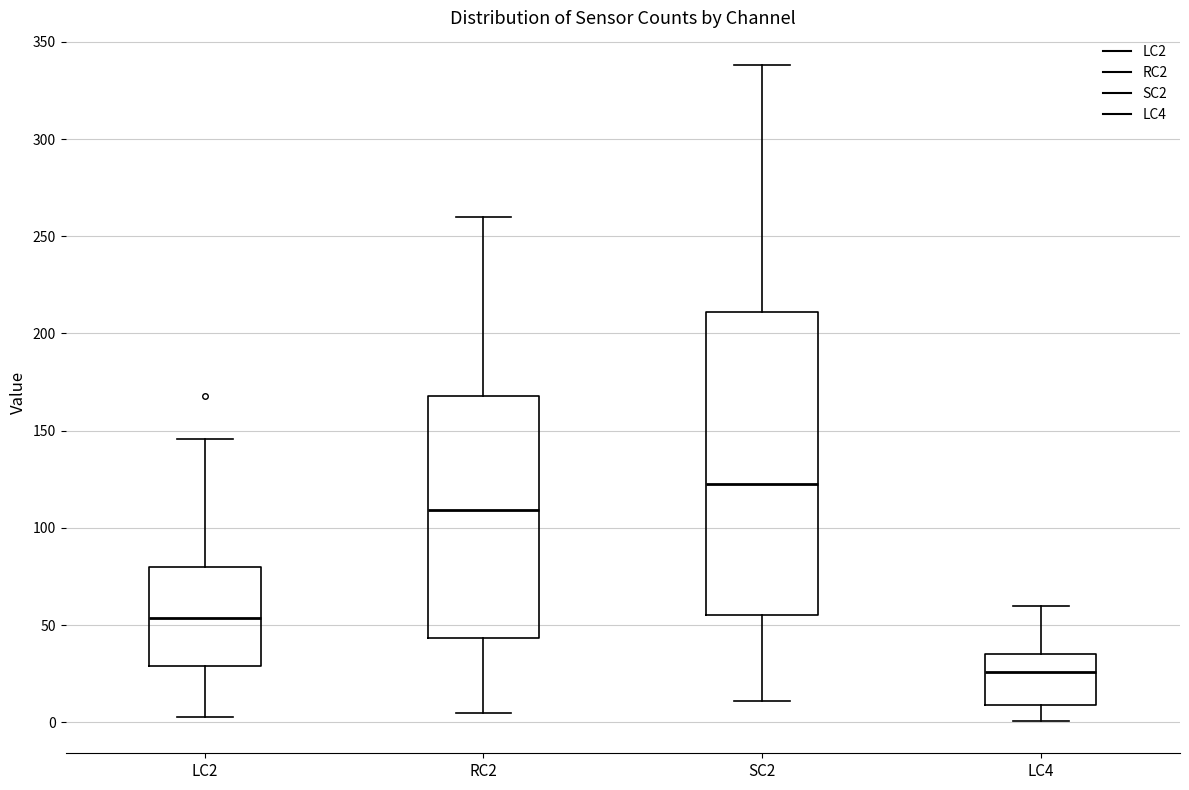

Reading left to right, transcribe this box plot: for each box, give where its median line is, the range the box spans, and where its two whiskers end, as read against the y-axis. The values are not printed on the chart, so give them approximately, as read against the axis.

LC2: median 55, box 30 to 80, whiskers 5 to 145
RC2: median 110, box 45 to 170, whiskers 5 to 260
SC2: median 125, box 55 to 210, whiskers 10 to 340
LC4: median 25, box 10 to 35, whiskers 0 to 60